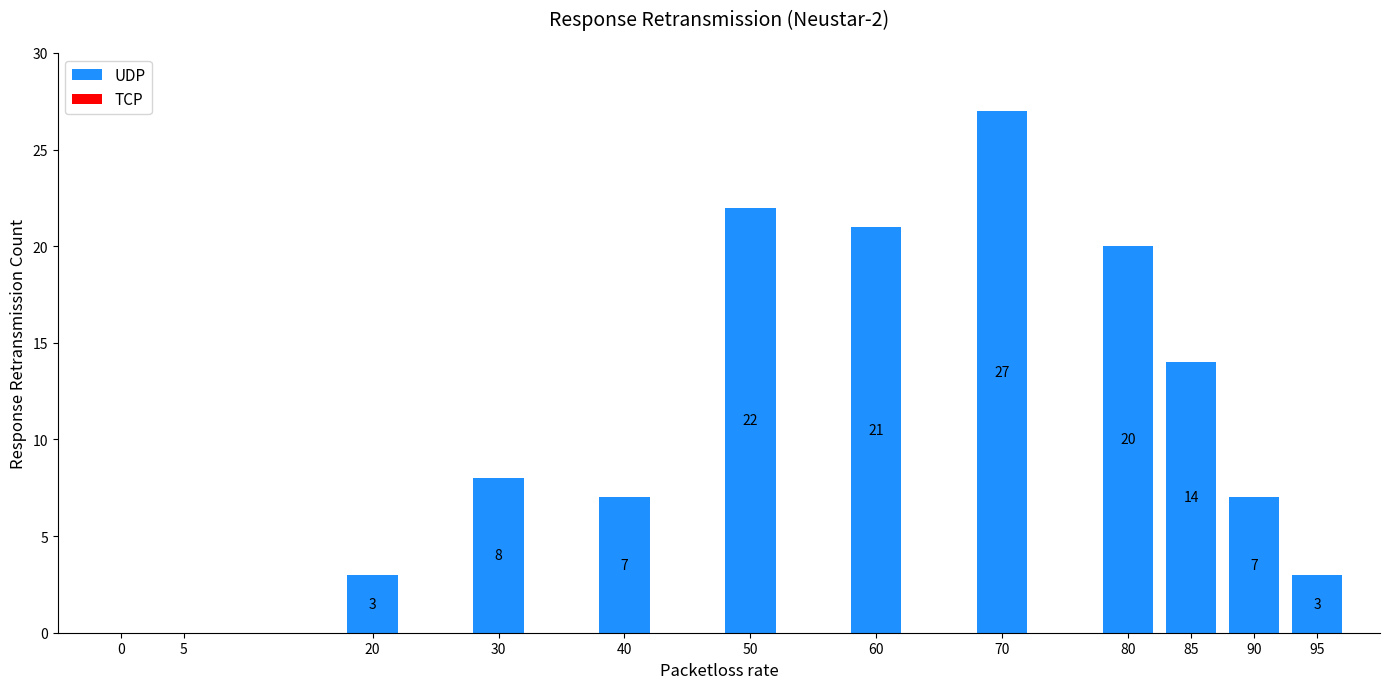

Reading right to left, extract all data points from this chart.

95=3	90=7	85=14	80=20	70=27	60=21	50=22	40=7	30=8	20=3	5=0	0=0